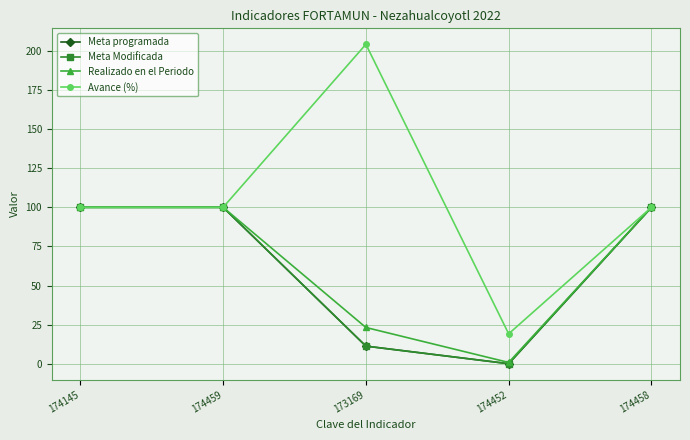

How many interior local valleys does the Meta Modificada series have?

1